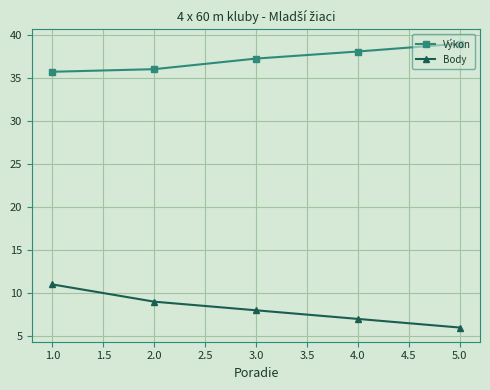

True or false: Body has more than 2 points higher than both neighbors.

False